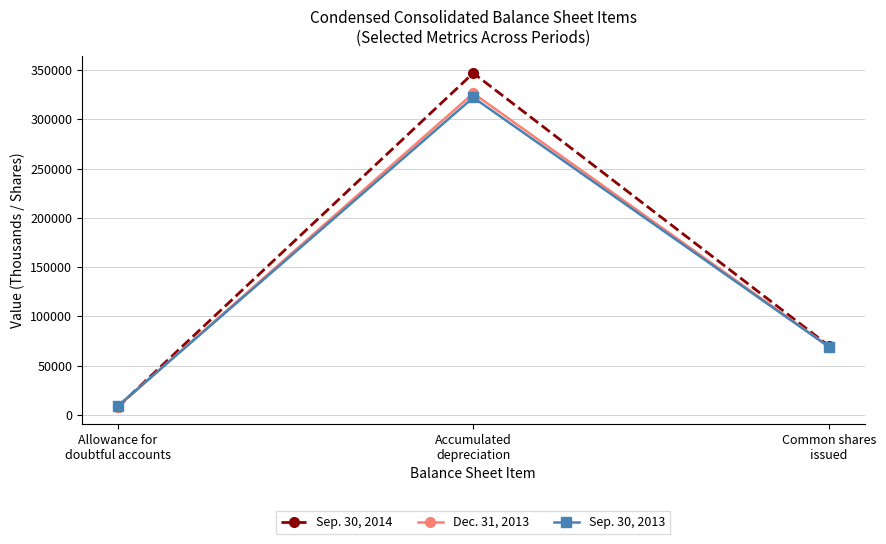

At how many categories does at least one series exceed 110910?

1